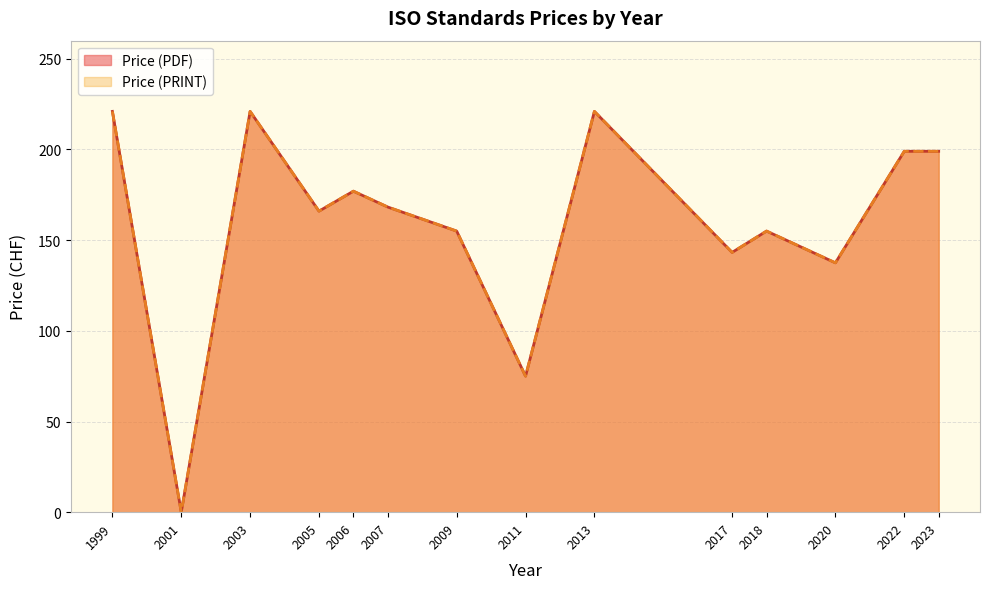

The Price (PRINT) series shows 292 at 16. True or false?

False